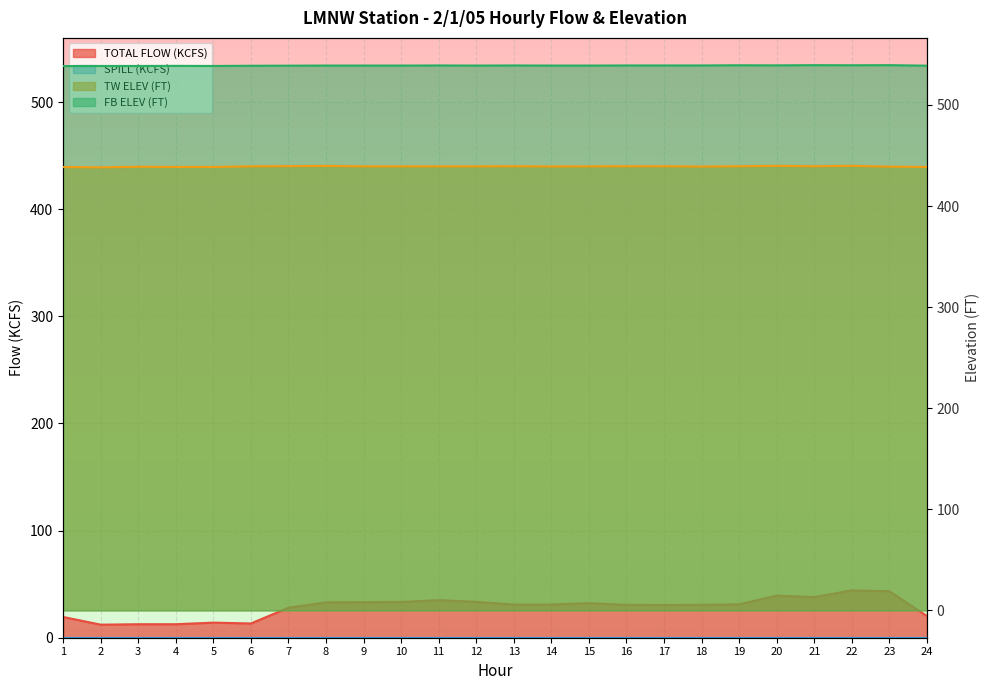

What is the spread (max minus min) of values at 6?

525.5